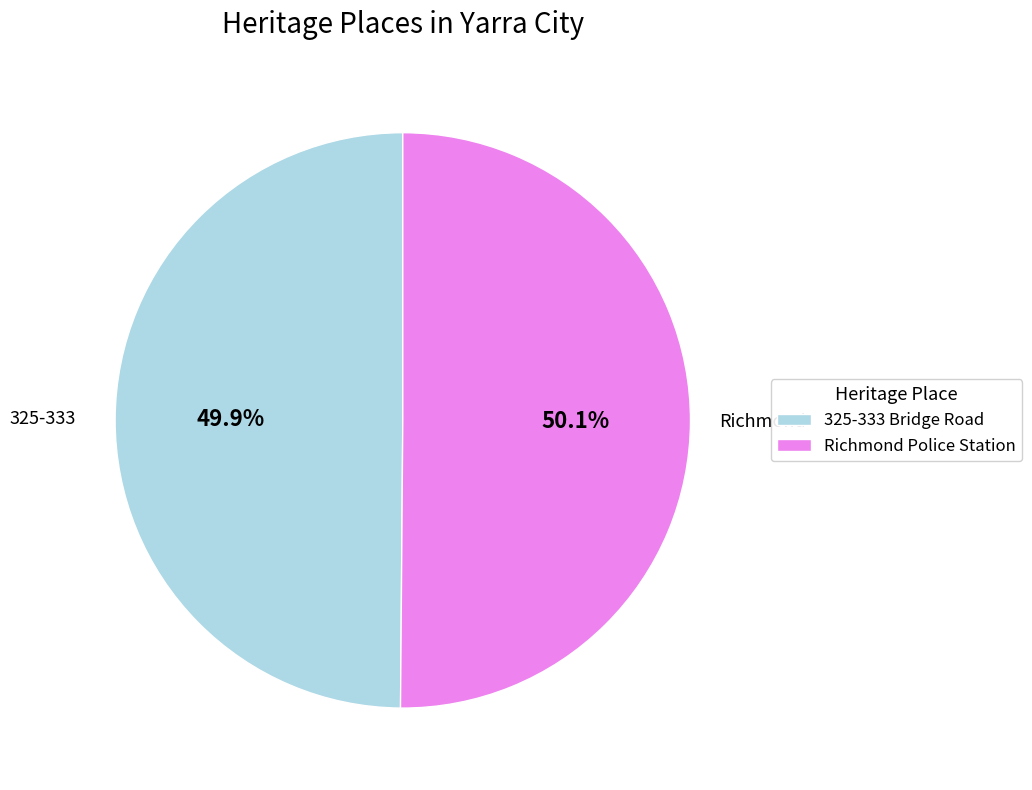

Does any single category account for the majority?

Yes